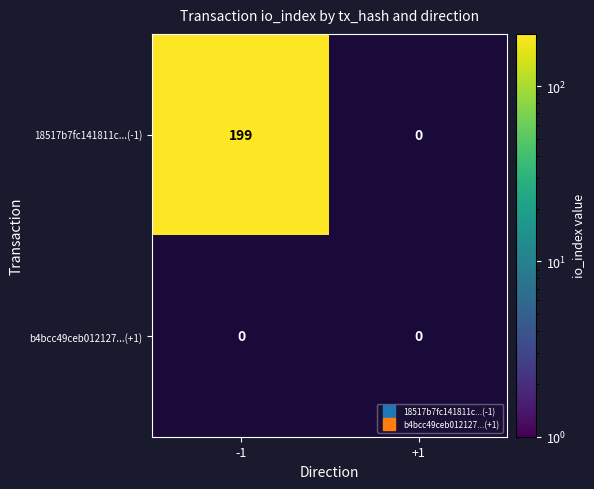

Between direction and io_index, which series saw the biggest shift?

18517b7fc141811c3a8ebf2489021bd1dc565b8